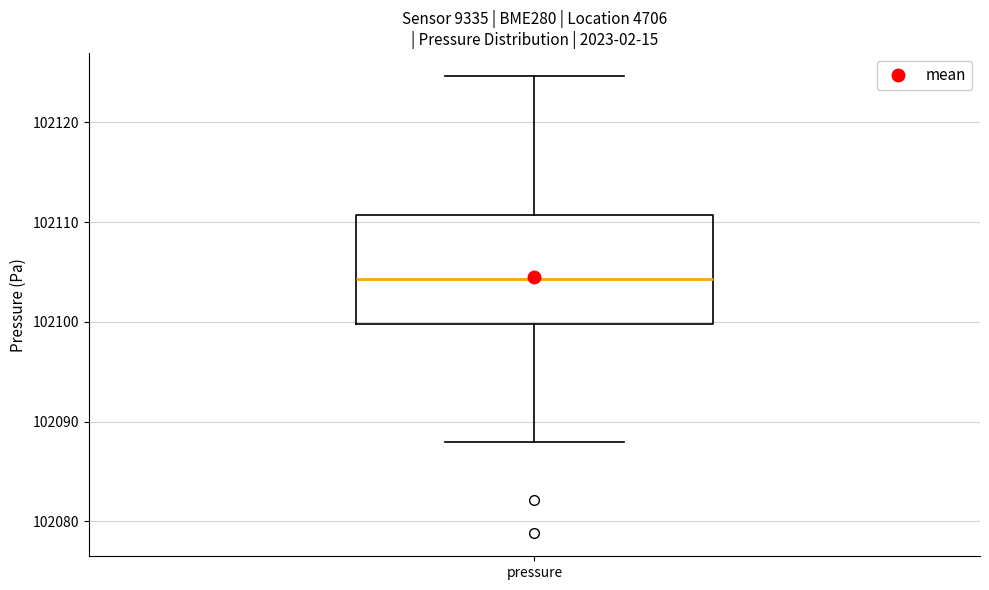

Read this box plot against the y-axis: the position of the median line, the range covered by the box, and the ends of both whiskers. The values are not printed on the chart, so give them approximately, as read against the axis.

median 102104, box 102100 to 102111, whiskers 102088 to 102125